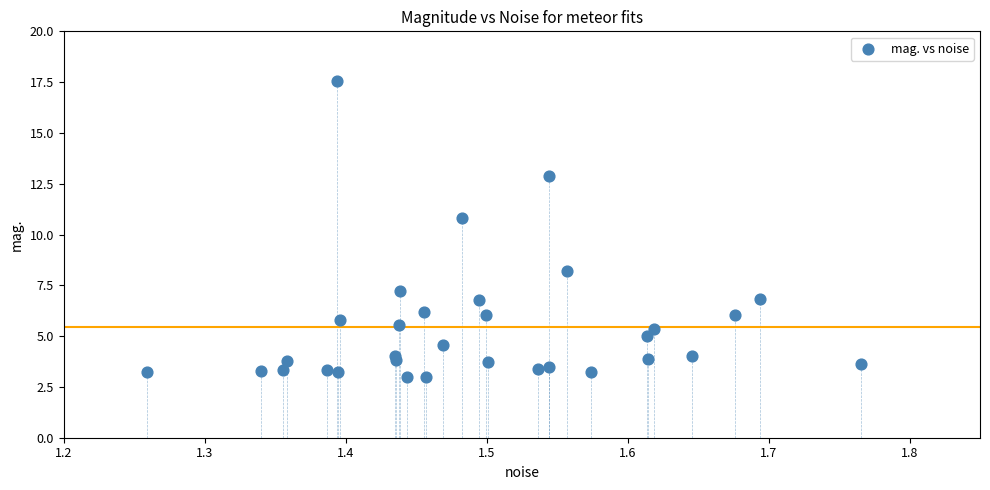

What is the range of X values (max minus min)?

0.5